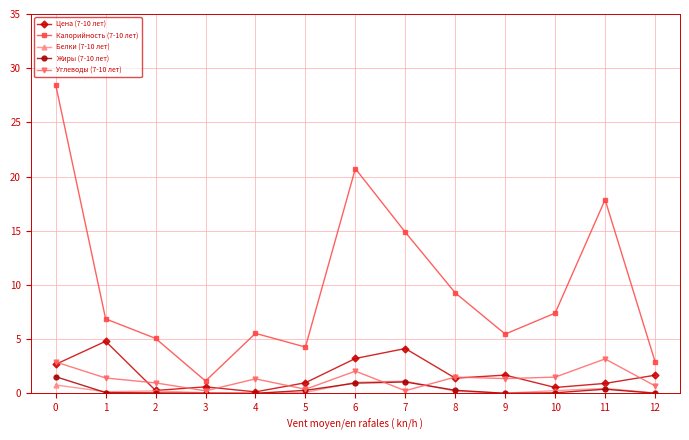

Which series has the largest range (max minus min)?

Калорийность (7-10 лет)